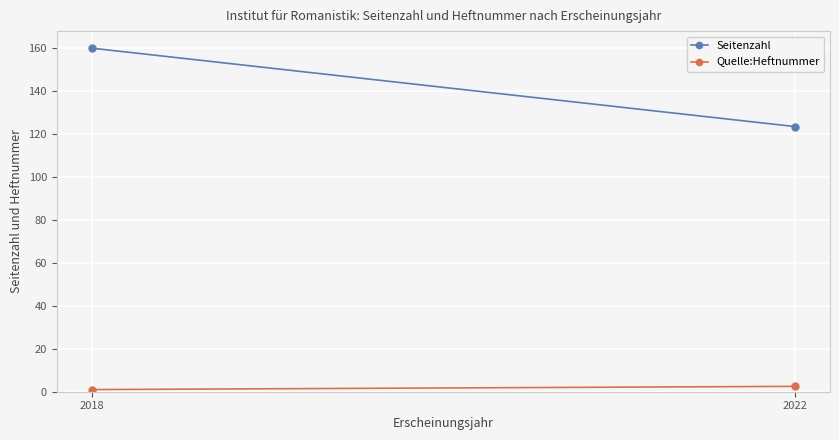

The Quelle:Heftnummer series shows 2.5 at 2022. True or false?

True